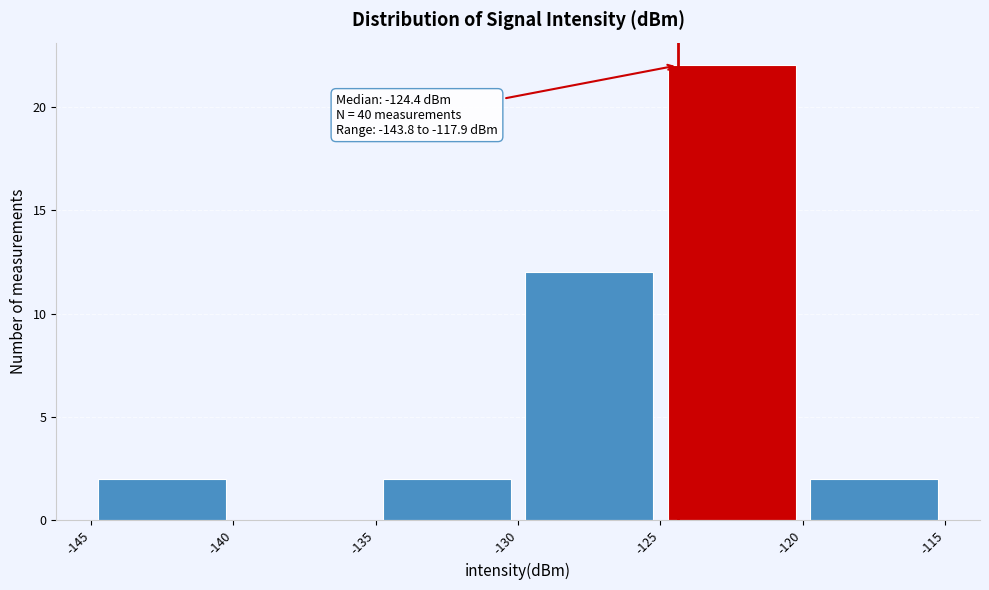

Over which range of the x-axis is the bar tallest?

-125 to -120